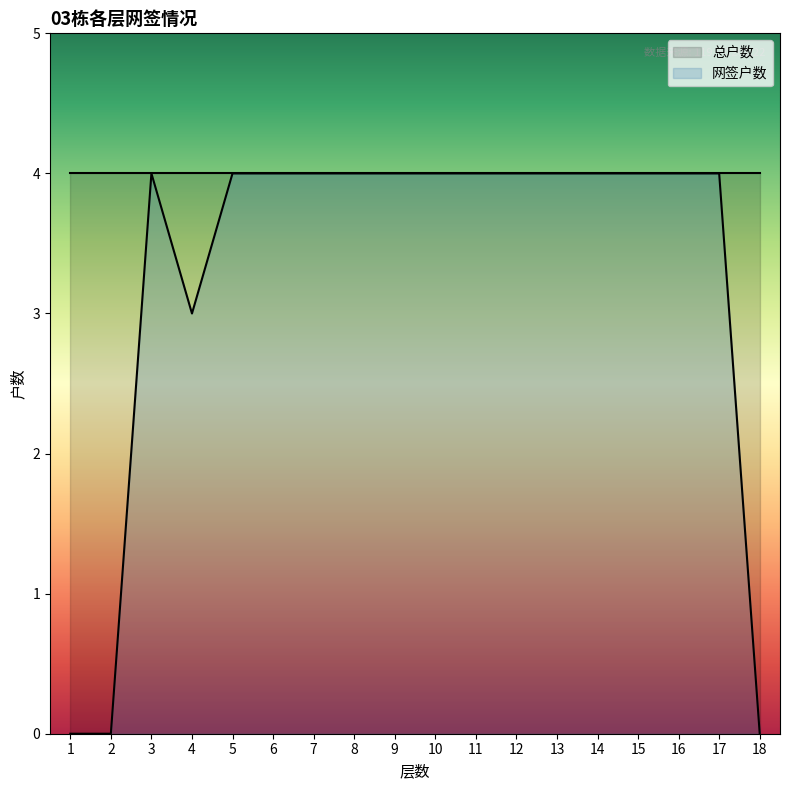

How many interior local peaks (higher than both neighbors) does the data have?

1